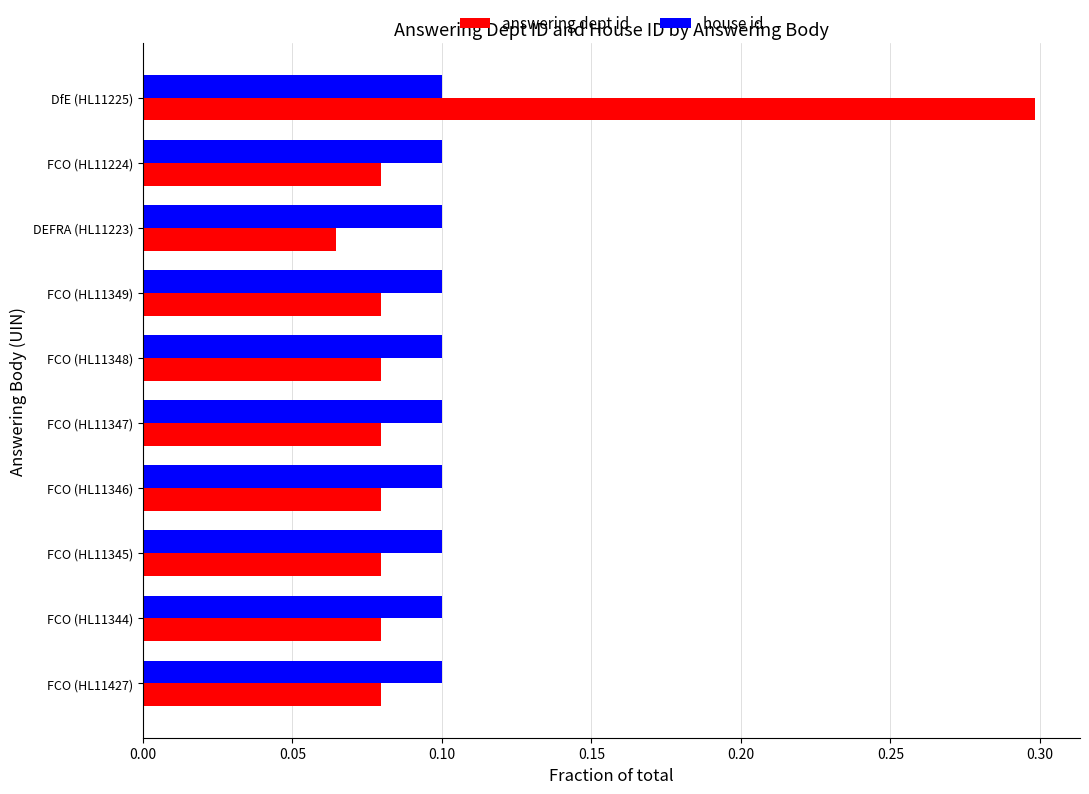

The value of house id at FCO (HL11349) is 0.0. True or false?

False